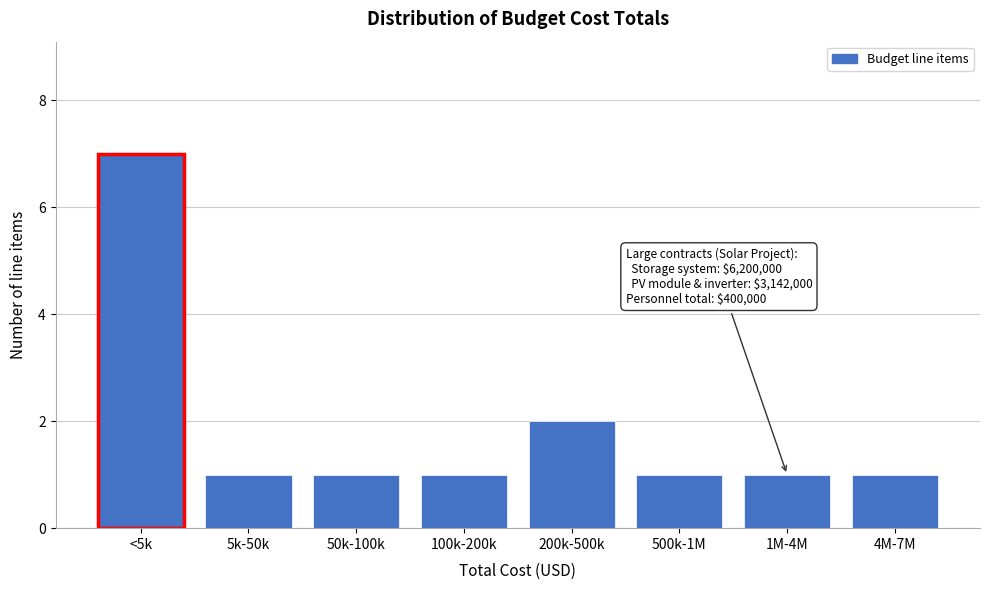

Reading left to right, list all the values displayed in this chart.

7	1	1	1	2	1	1	1